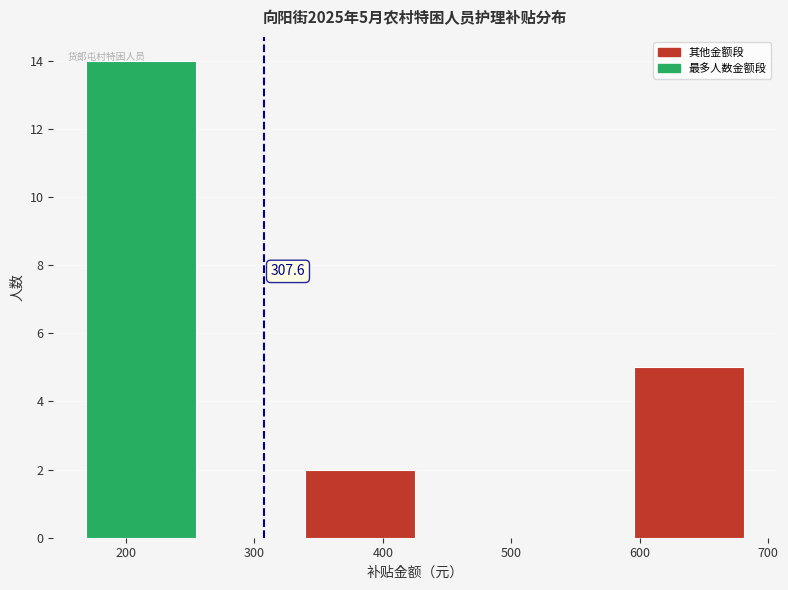

Which range on the x-axis has the tallest bar?

170 to 250